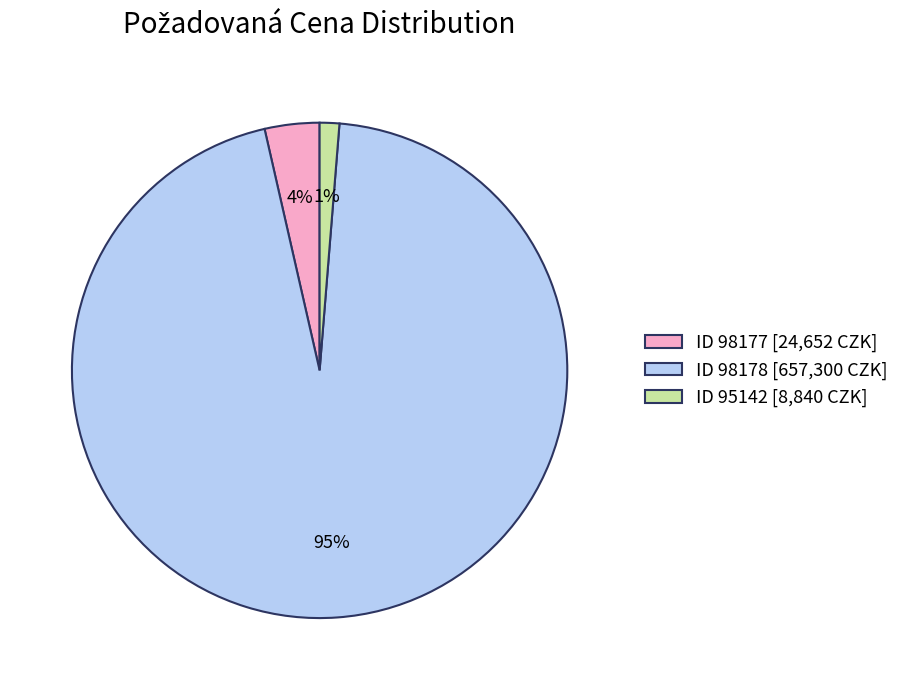

True or false: ID 95142 [8,840 CZK] accounts for 1% of the total.

True